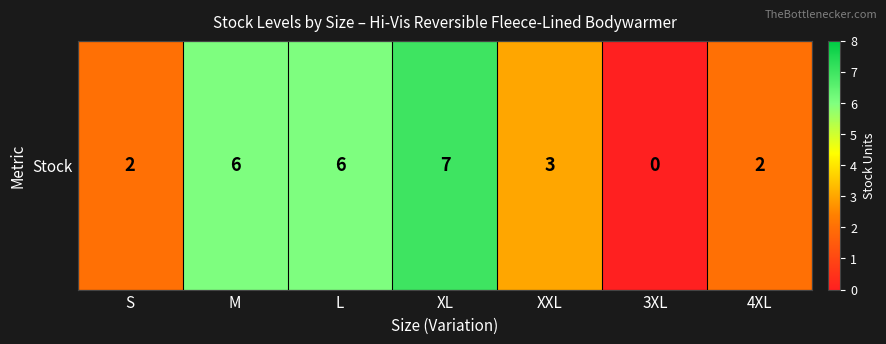

The chart shows a value of 3 at XXL. True or false?

True